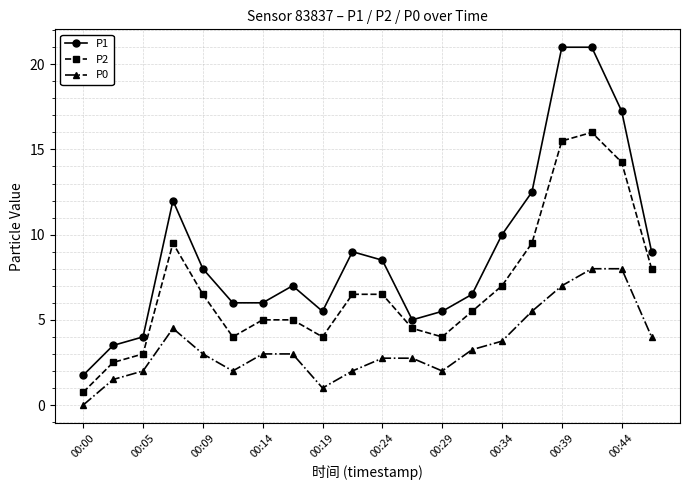

List the series in order of their overall mean, lowest first.

P0, P2, P1